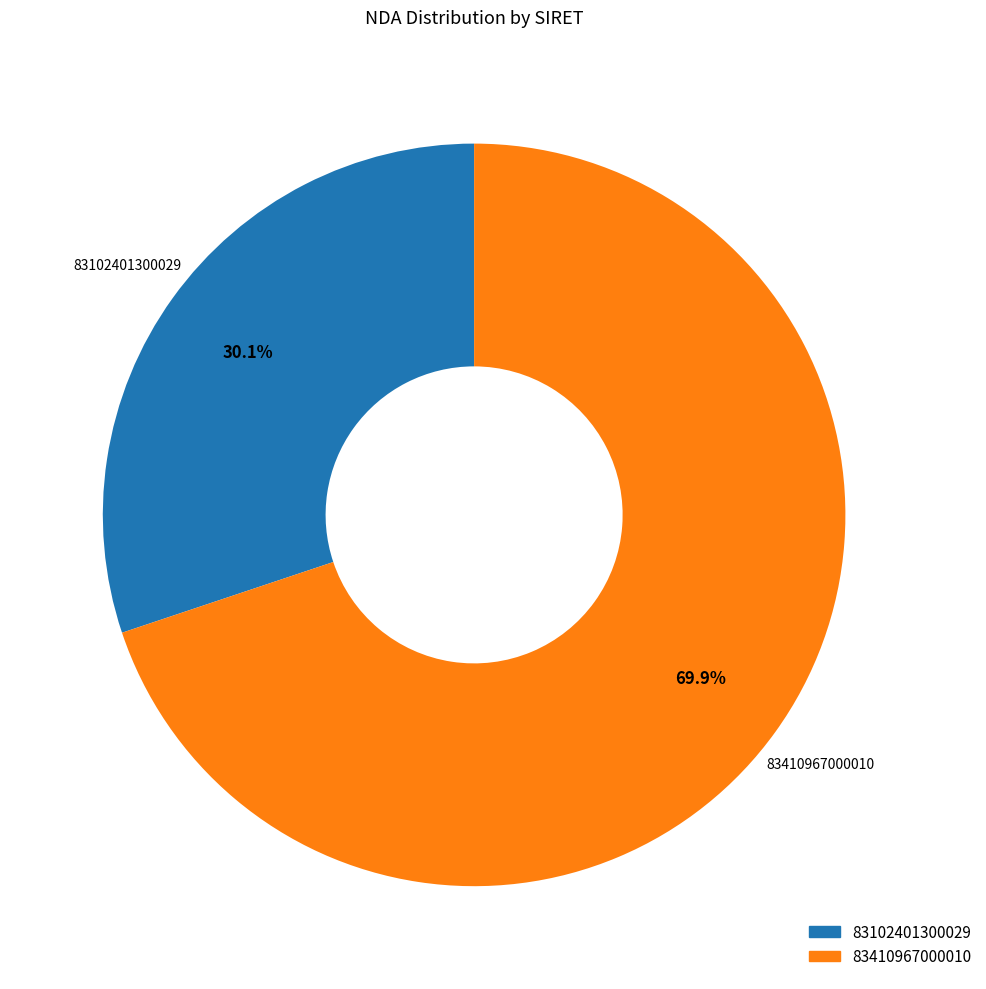

Is it true that 83410967000010 is 70% of the pie?

True